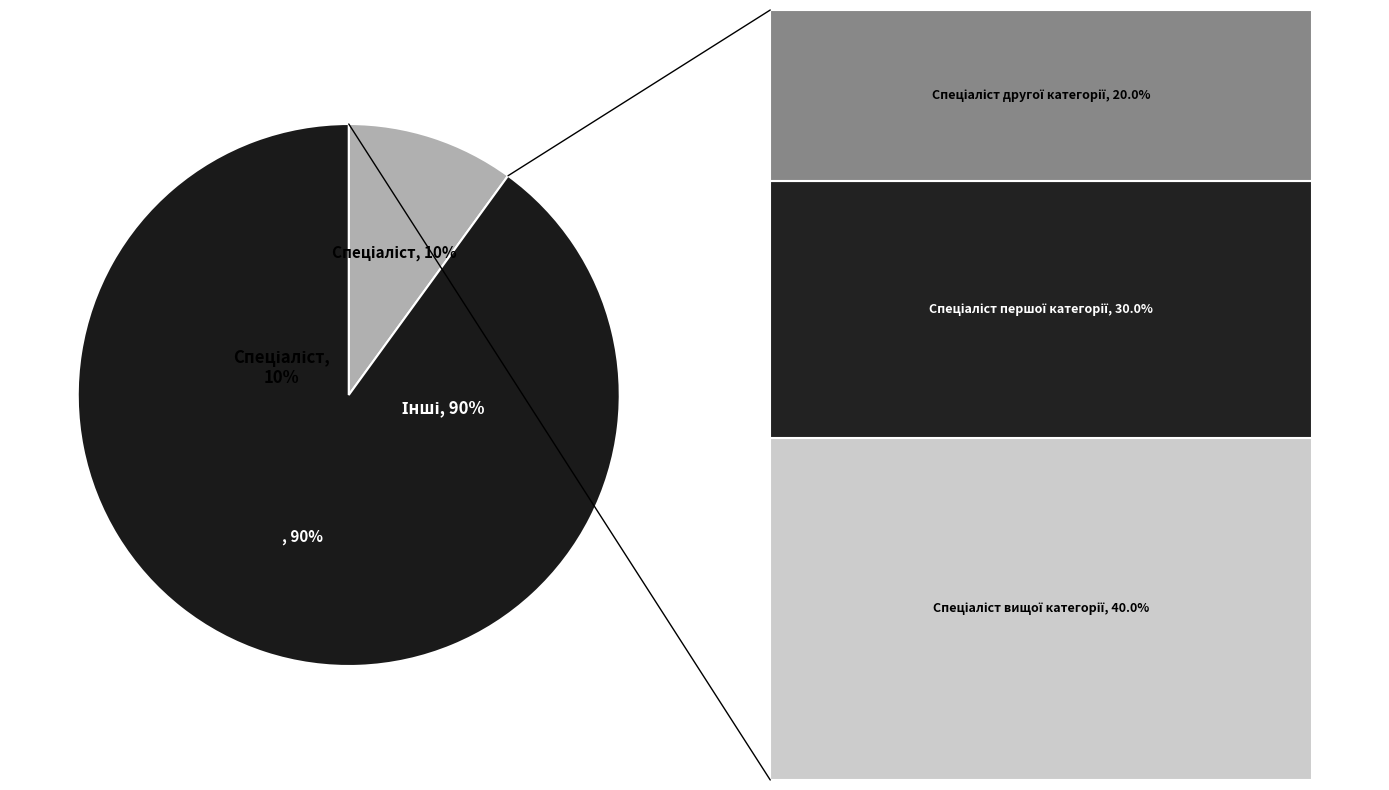

To the nearest percent, what is the difference between the largest and smallest slice percentages?

30%